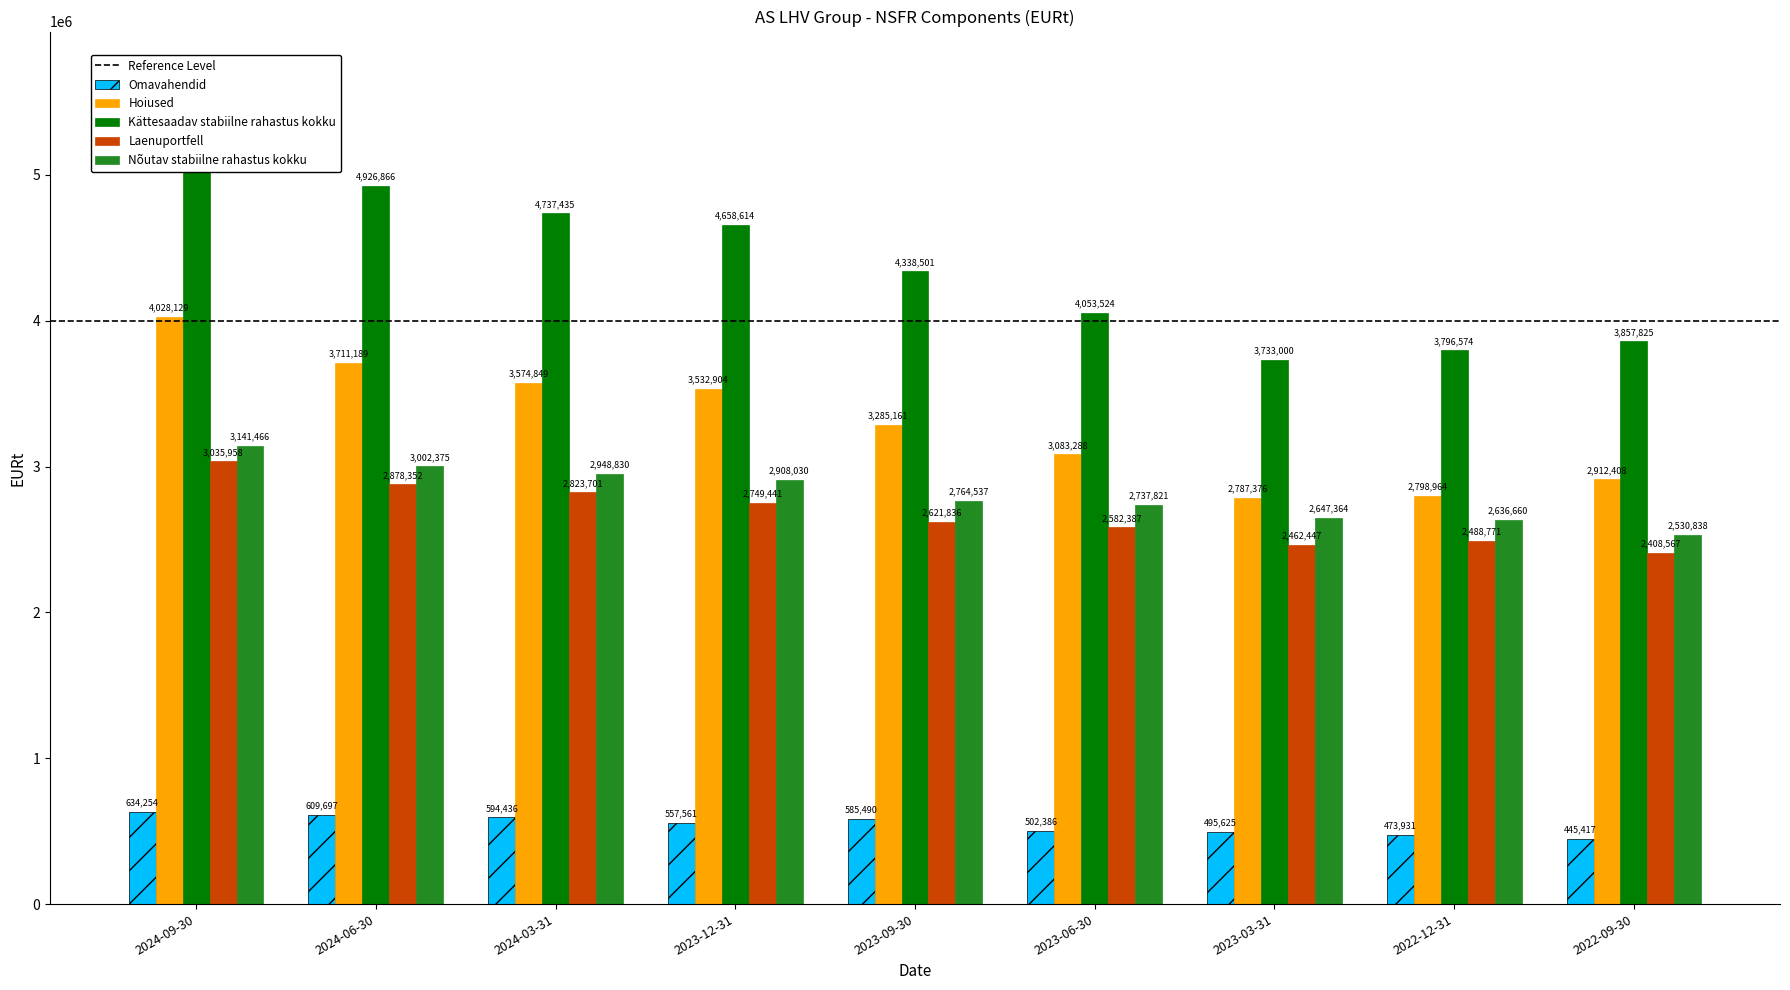

What is the label of the 9th bar from the right?

2024-09-30